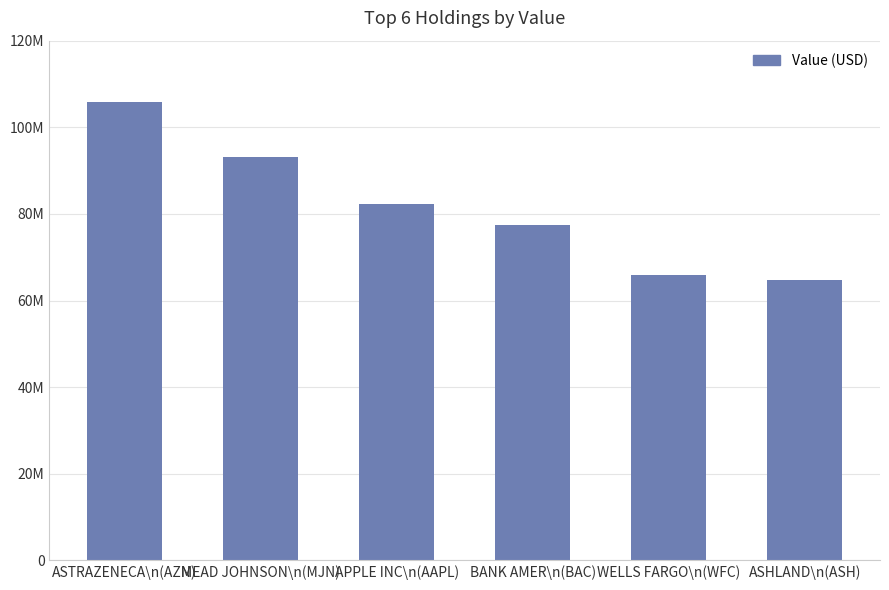

What is the average value?

81519667